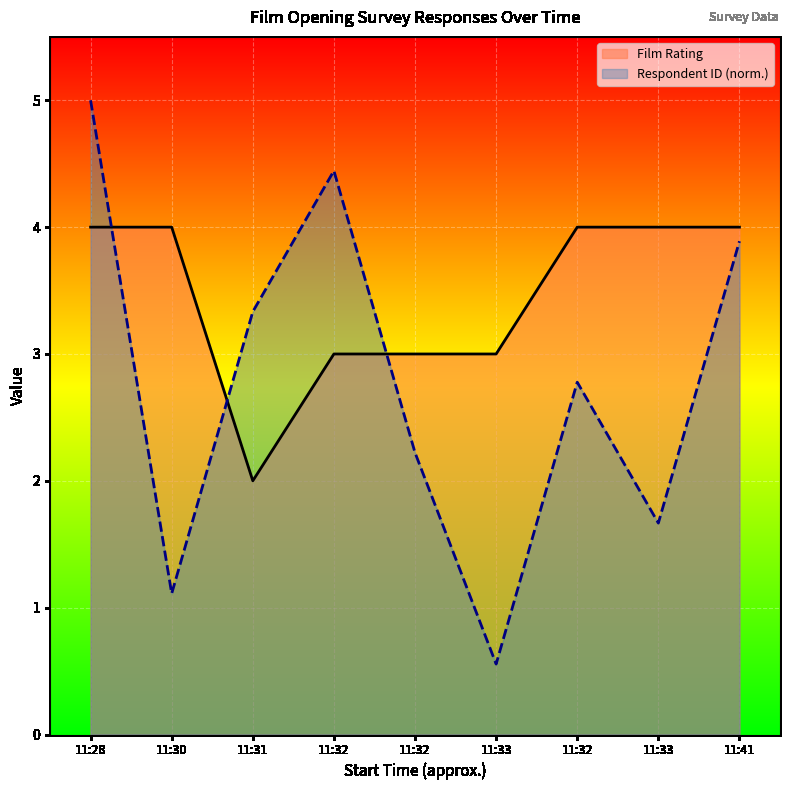

Is it true that Respondent ID (norm.) equals 3.9 at 11:41?

True